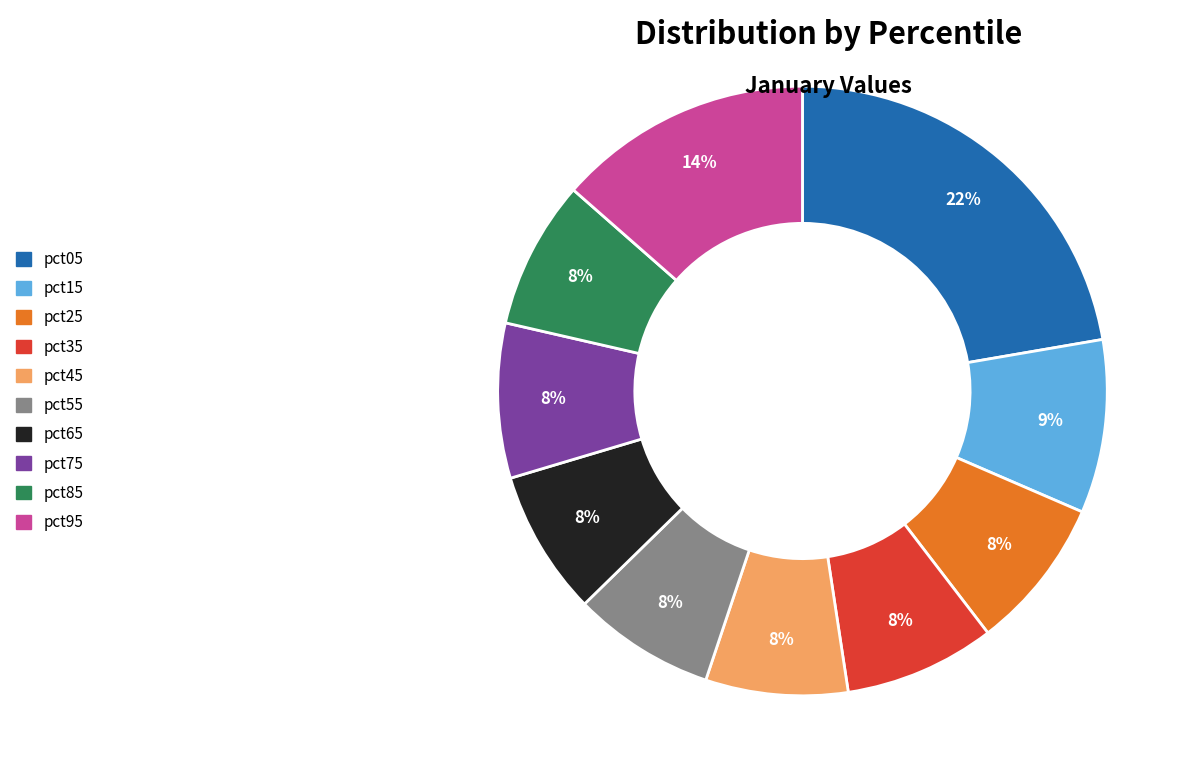

Do pct45 and pct95 together represent more than half of the pie?

No